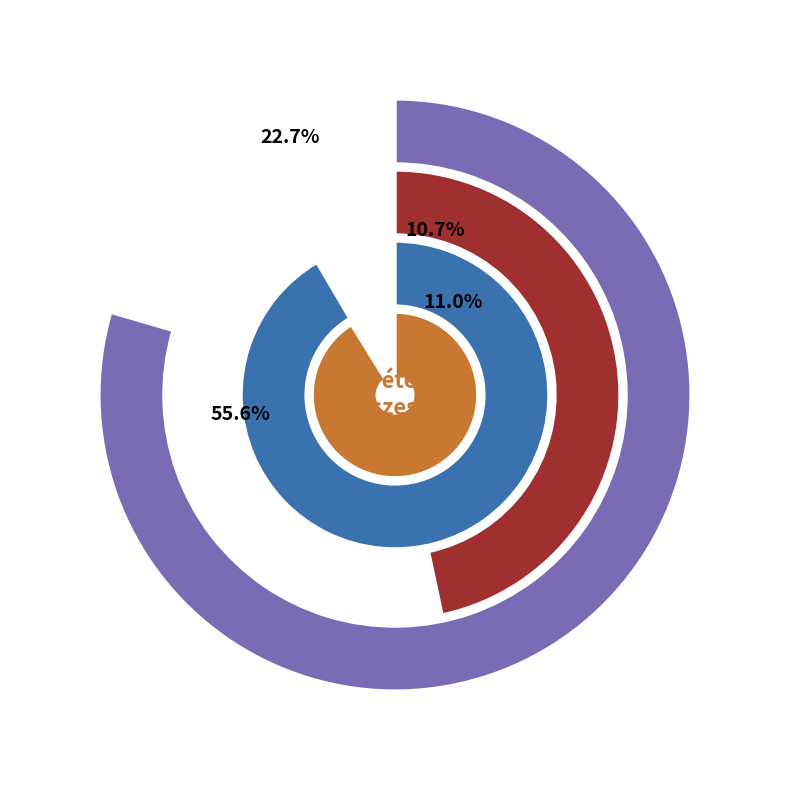

How many slices are in this pie chart?

4